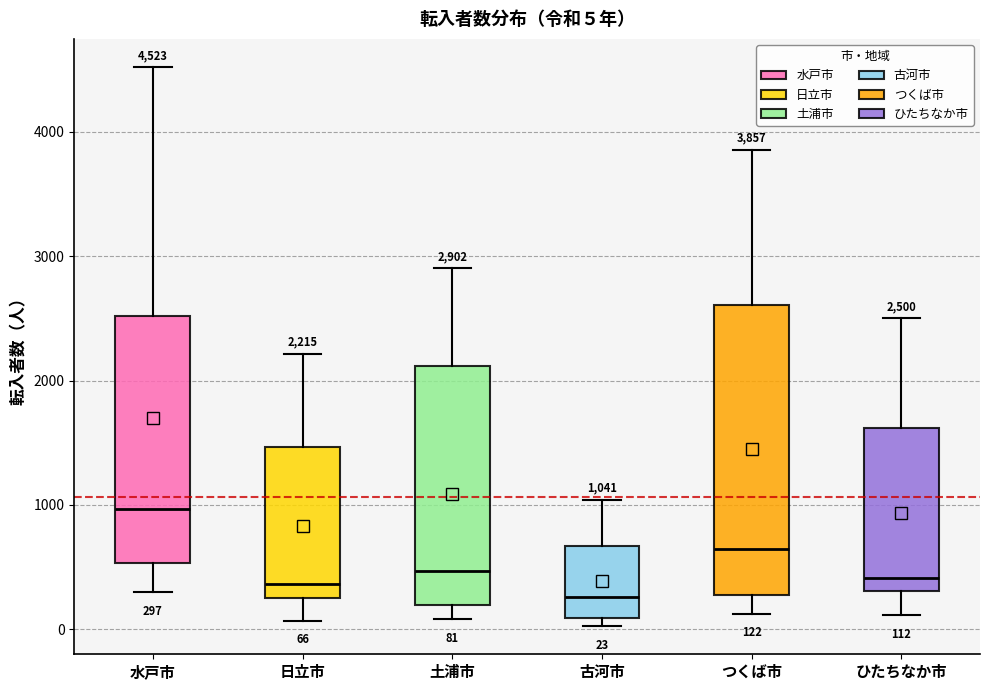

Which box is the tallest, from its lower edge to its upper edge?

つくば市